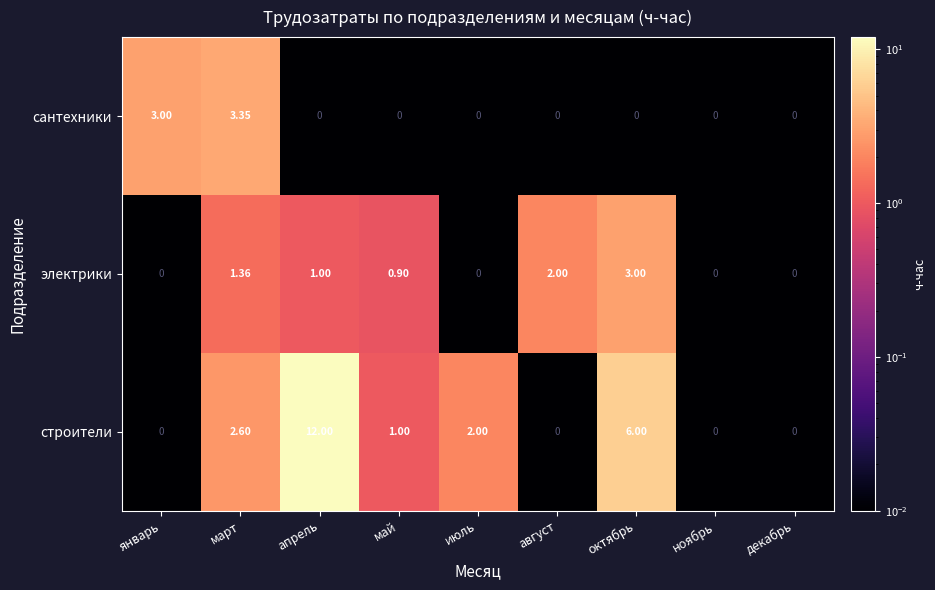

What is the total value across all series at октябрь?

9.0